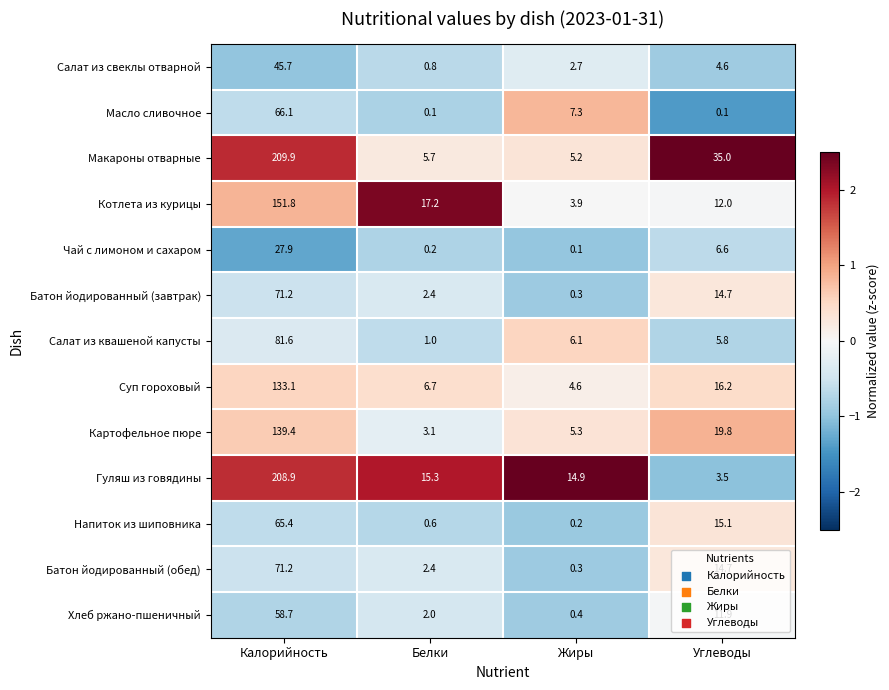

At which label does Хлеб ржано-пшеничный first exceed 11?

Калорийность